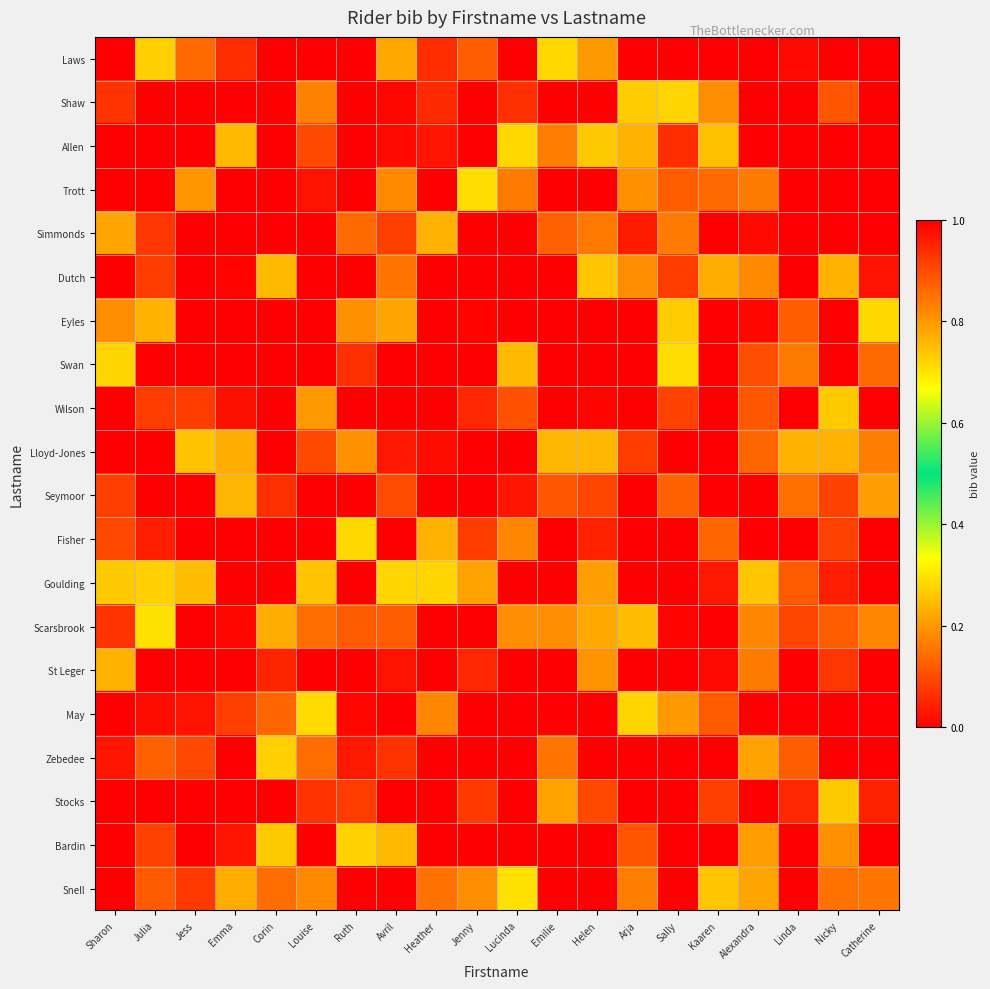

At how many categories does at least one series exceed 0?

20